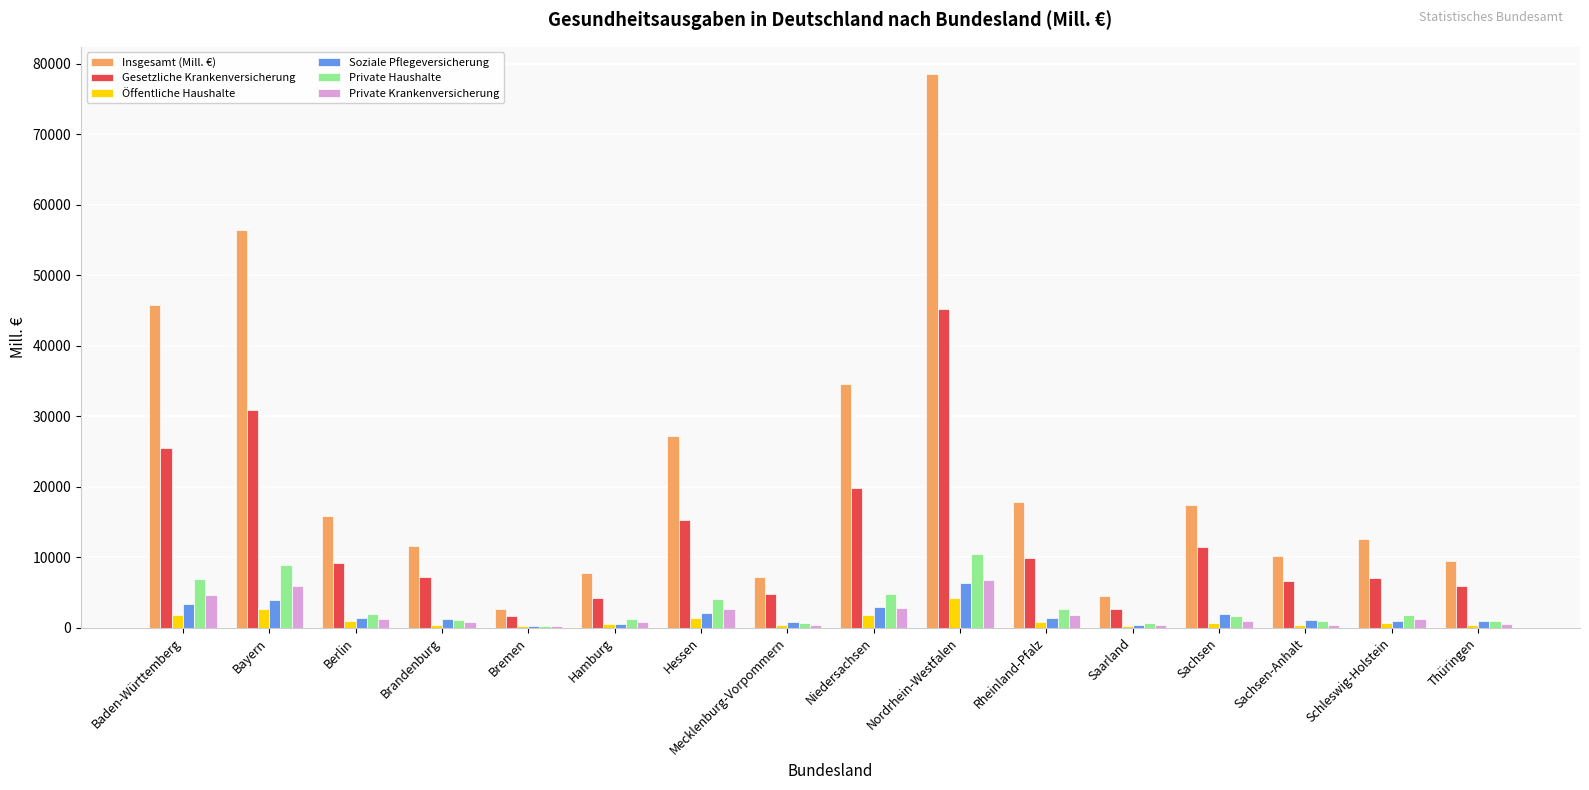

What is the approximate value of Soziale Pflegeversicherung at Mecklenburg-Vorpommern?

784.6